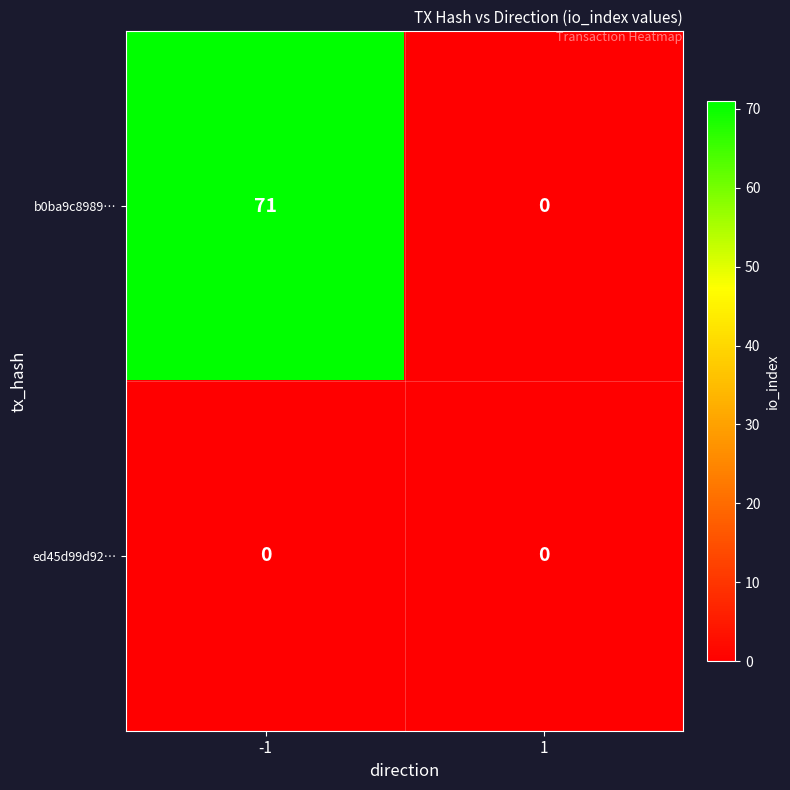

Count the number of categories in the chart.

2